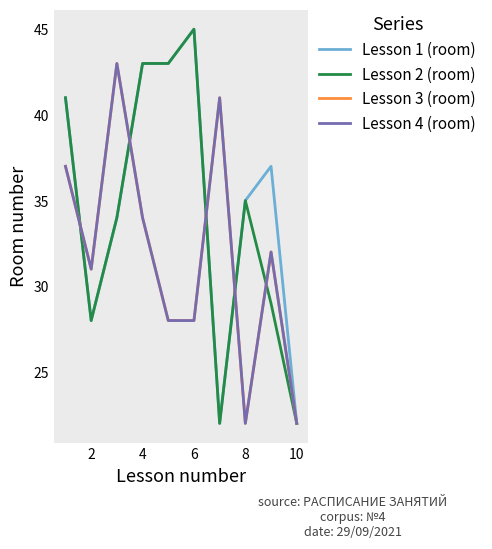

Reading left to right, list all the values displayed in this chart.

Lesson 1 (room): 41	28	34	43	43	45	22	35	37	22
Lesson 2 (room): 41	28	34	43	43	45	22	35	29	22
Lesson 3 (room): 37	31	43	34	28	28	41	22	32	22
Lesson 4 (room): 37	31	43	34	28	28	41	22	32	22